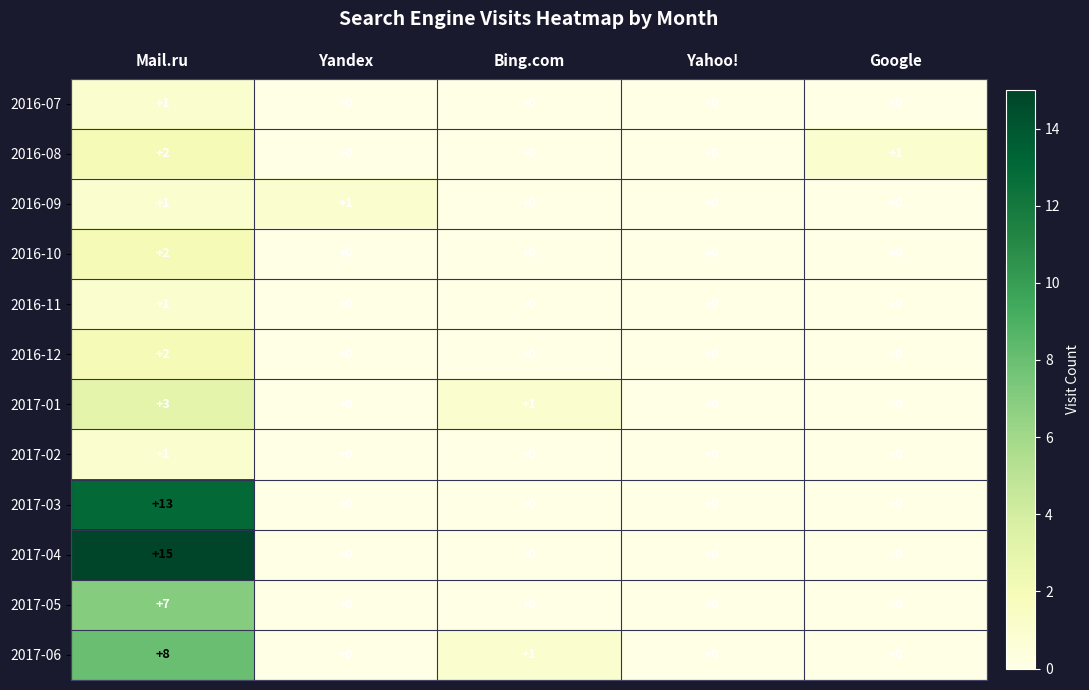

At which category is the sum across all series the highest?

Mail.ru